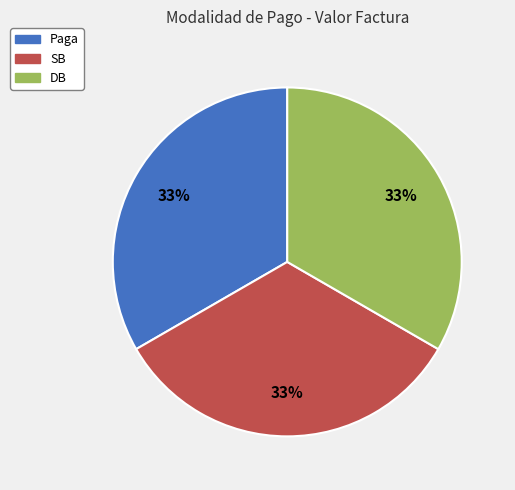

Does any single category account for the majority?

No